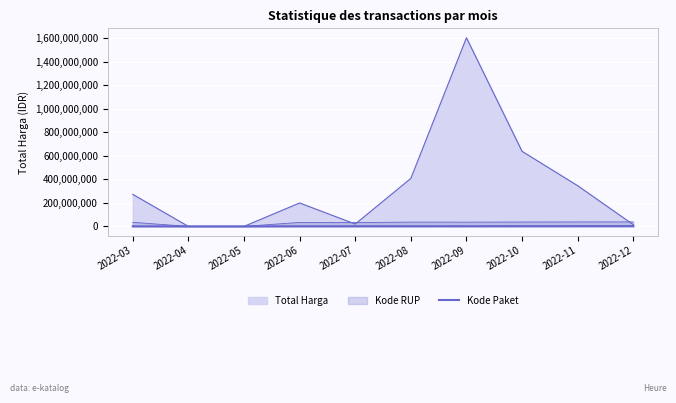

The chart shows a value of 0 at 2022-04. True or false?

True